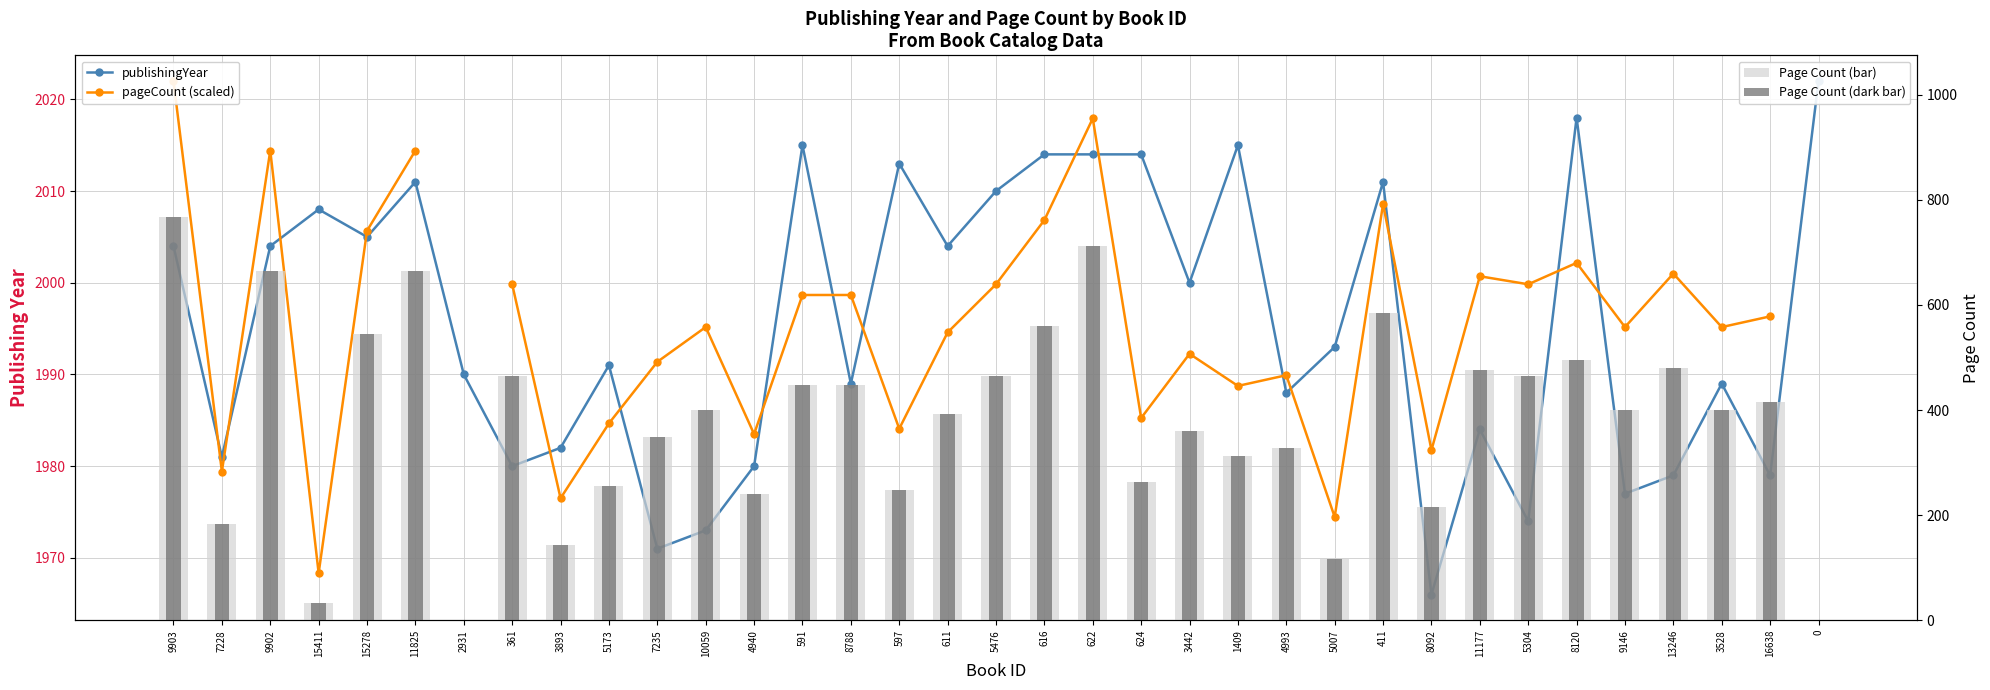

What is the sum of the Page Count (dark bar) values at 361 and 9903?

1232.0